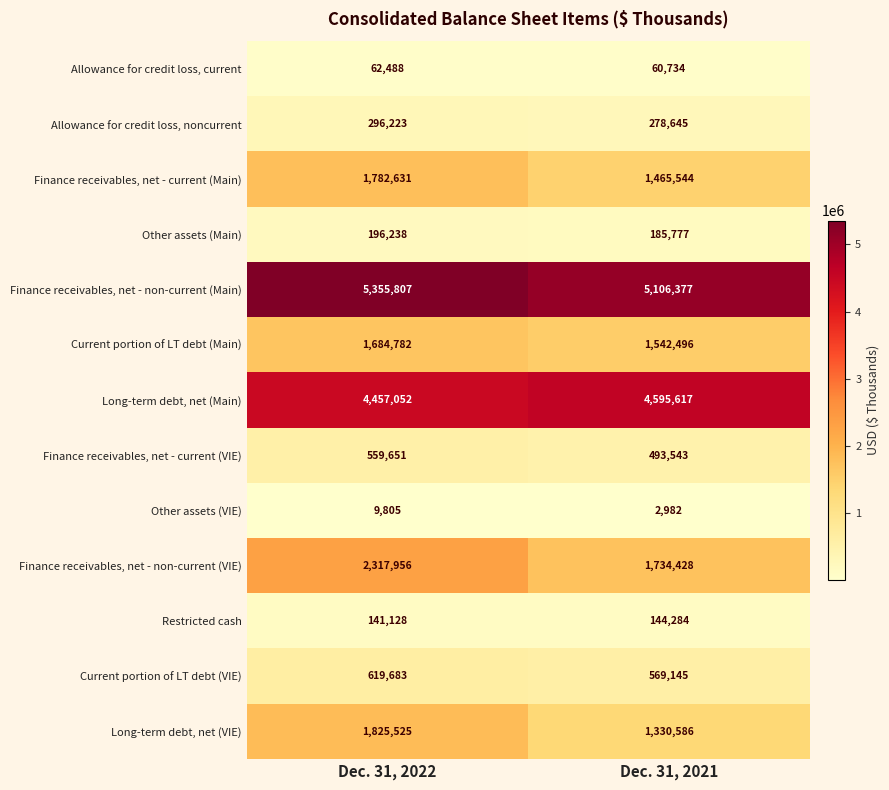

Reading left to right, transcribe all the data shown in this chart.

Allowance for credit loss, current: Dec. 31, 2022=62488	Dec. 31, 2021=60734
Allowance for credit loss, noncurrent: Dec. 31, 2022=296223	Dec. 31, 2021=278645
Finance receivables, net - current (Main): Dec. 31, 2022=1782631	Dec. 31, 2021=1465544
Other assets (Main): Dec. 31, 2022=196238	Dec. 31, 2021=185777
Finance receivables, net - non-current (Main): Dec. 31, 2022=5355807	Dec. 31, 2021=5106377
Current portion of LT debt (Main): Dec. 31, 2022=1684782	Dec. 31, 2021=1542496
Long-term debt, net (Main): Dec. 31, 2022=4457052	Dec. 31, 2021=4595617
Finance receivables, net - current (VIE): Dec. 31, 2022=559651	Dec. 31, 2021=493543
Other assets (VIE): Dec. 31, 2022=9805	Dec. 31, 2021=2982
Finance receivables, net - non-current (VIE): Dec. 31, 2022=2317956	Dec. 31, 2021=1734428
Restricted cash: Dec. 31, 2022=141128	Dec. 31, 2021=144284
Current portion of LT debt (VIE): Dec. 31, 2022=619683	Dec. 31, 2021=569145
Long-term debt, net (VIE): Dec. 31, 2022=1825525	Dec. 31, 2021=1330586